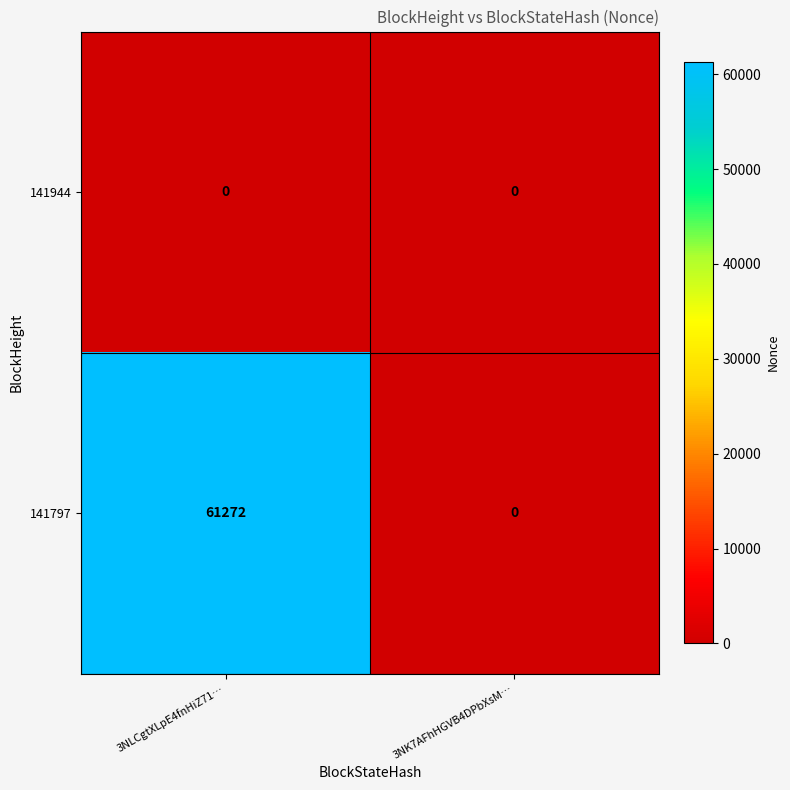

Reading left to right, list all the values displayed in this chart.

141944: 3NLCgtXLpE4fnHiZ71…=0	3NK7AFhHGVB4DPbXsM…=0
141797: 3NLCgtXLpE4fnHiZ71…=61272	3NK7AFhHGVB4DPbXsM…=0